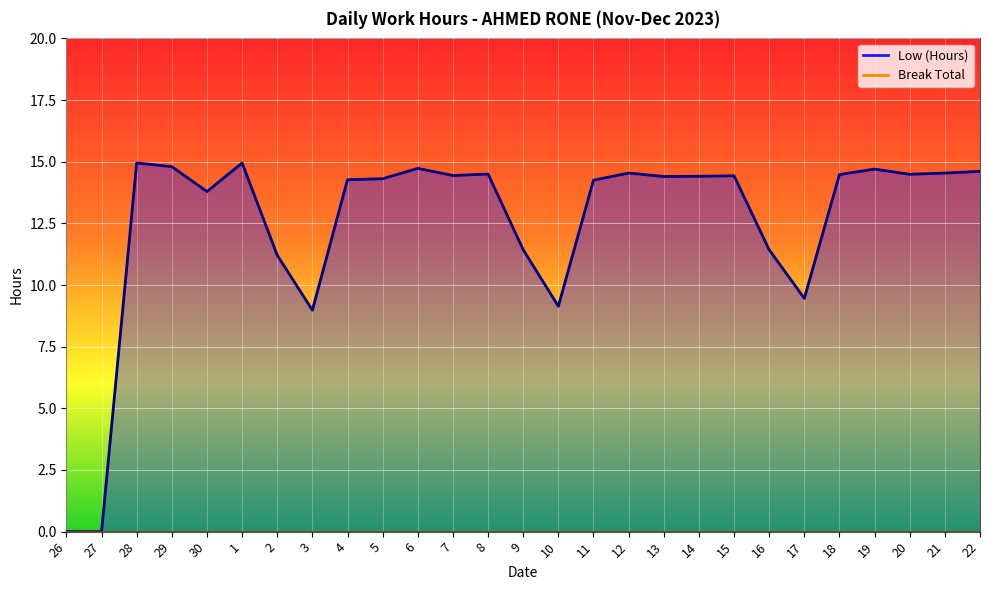

Rank the categories by value from highest to lowest.

28, 1, 29, 6, 19, 22, 12, 21, 8, 20, 18, 7, 15, 14, 13, 5, 4, 11, 30, 9, 16, 2, 17, 10, 3, 26, 27